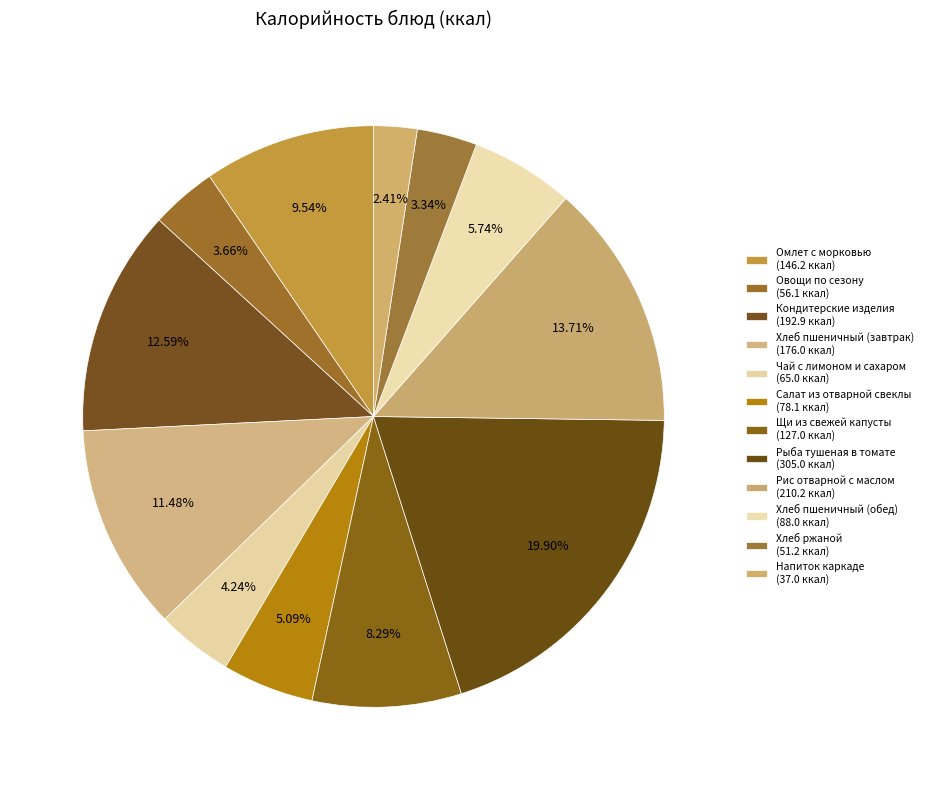

True or false: Щи из свежей капусты accounts for 8% of the total.

True